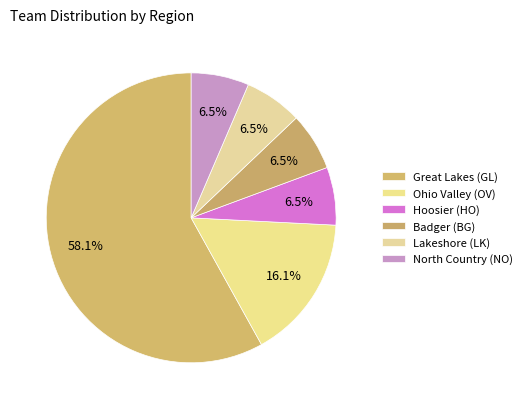

To the nearest percent, what is the average slice percentage?

17%